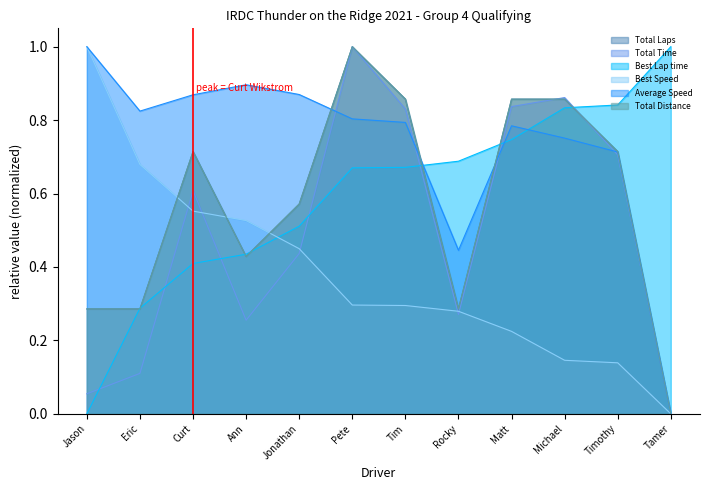

True or false: Total Distance and Best Lap time cross at least once.

True